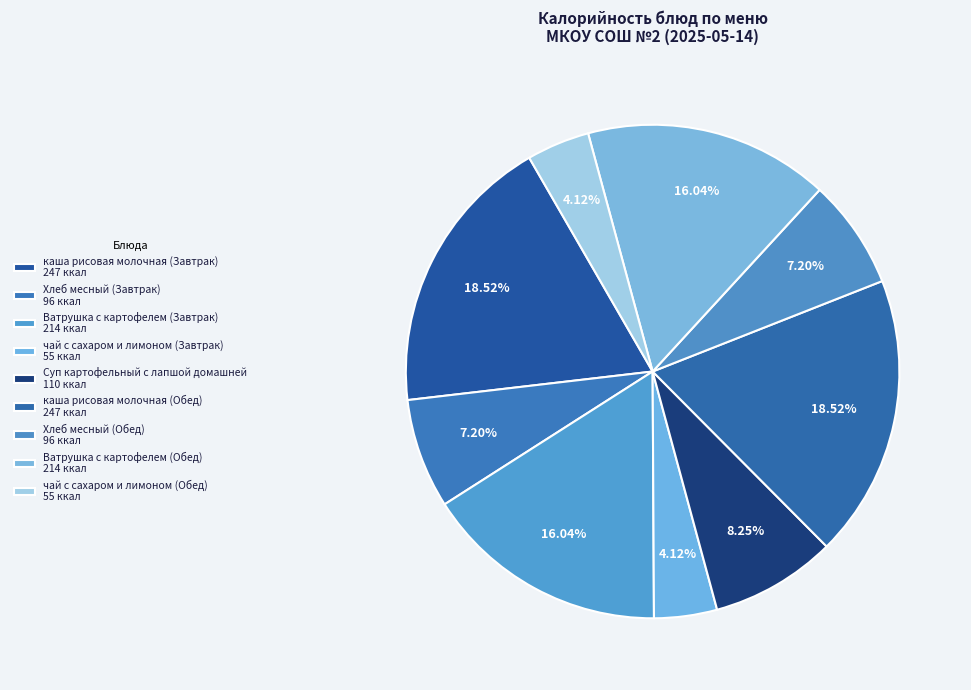

Which slice is the smallest?

чай с сахаром и лимоном (Завтрак)